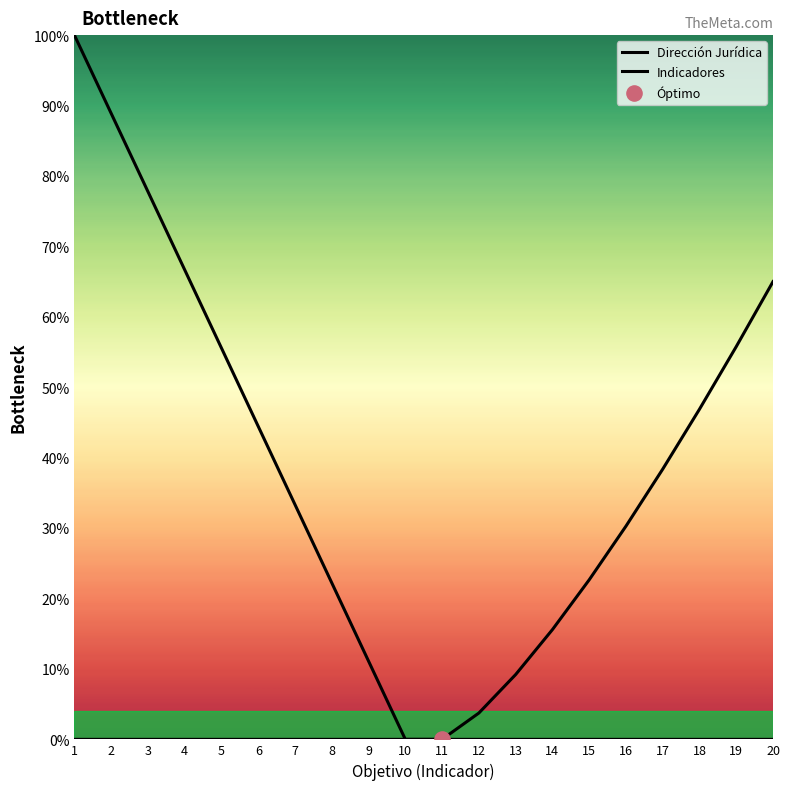

What are all the series names shown in the legend?

Dirección Jurídica, Indicadores